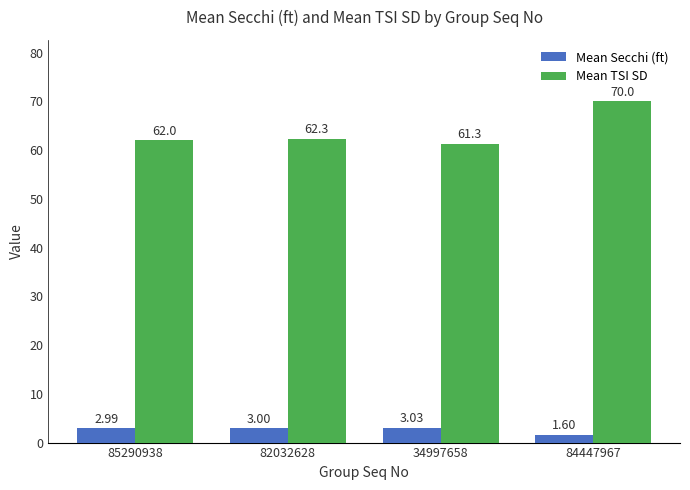

What is the maximum value shown in the chart?

70.0